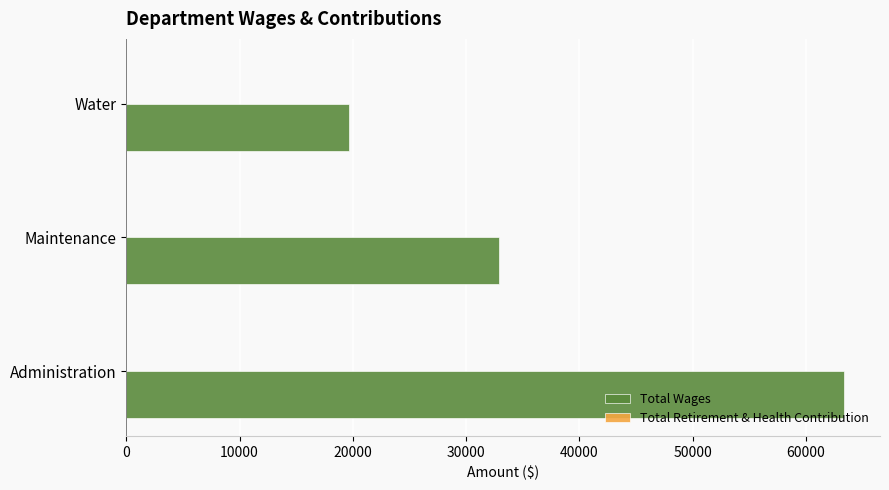

Does the chart contain any negative values?

No